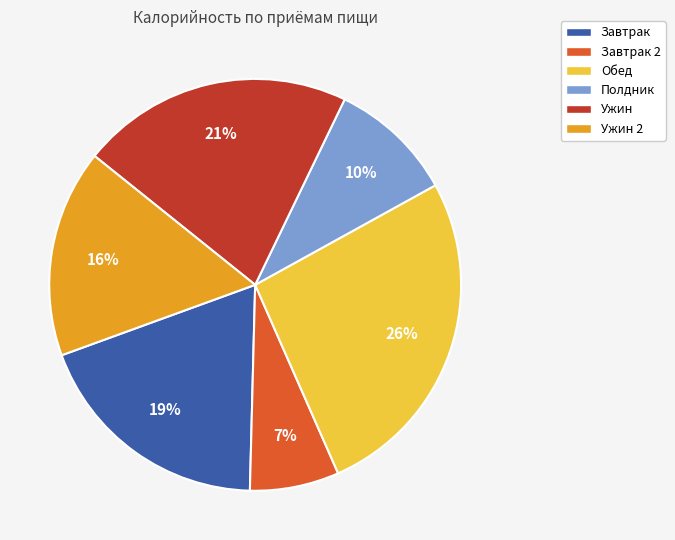

To the nearest percent, what is the difference between the largest and smallest slice percentages?

19%